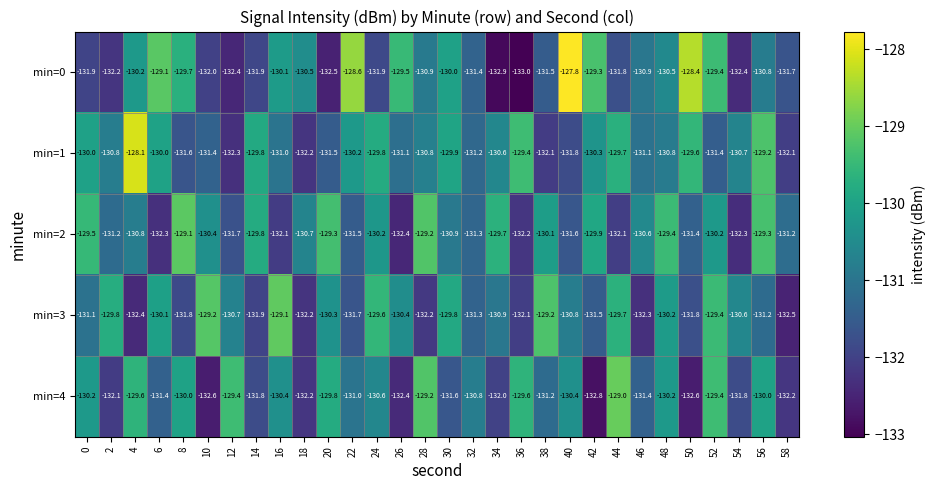

What value does the min=4 series have at 16?

-130.4